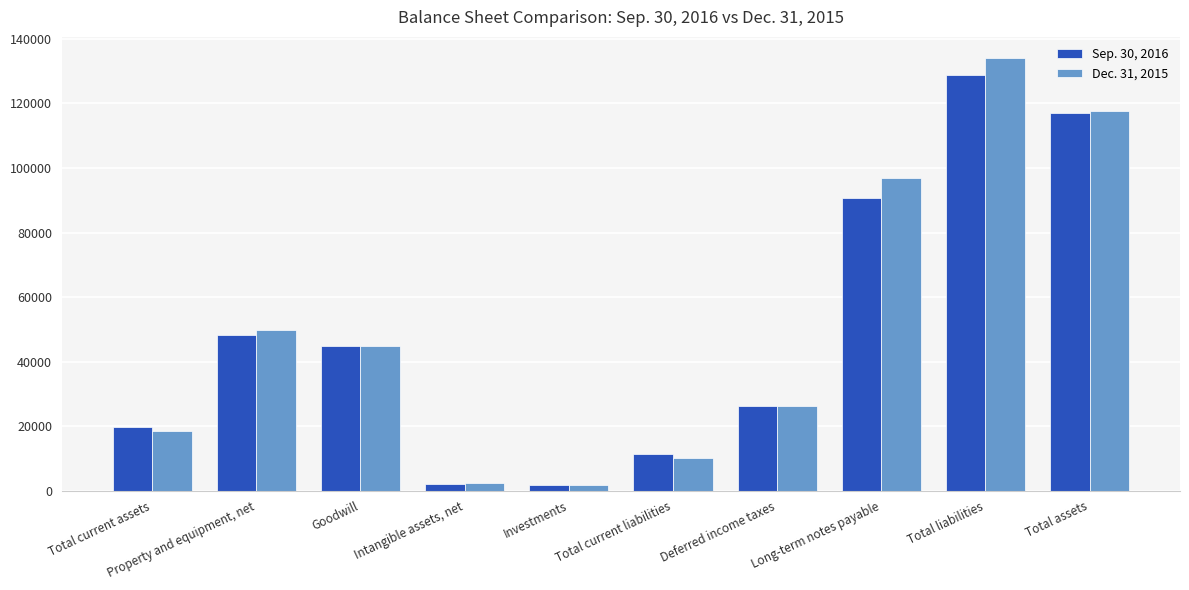

The value of Sep. 30, 2016 at Total assets is 53255. True or false?

False